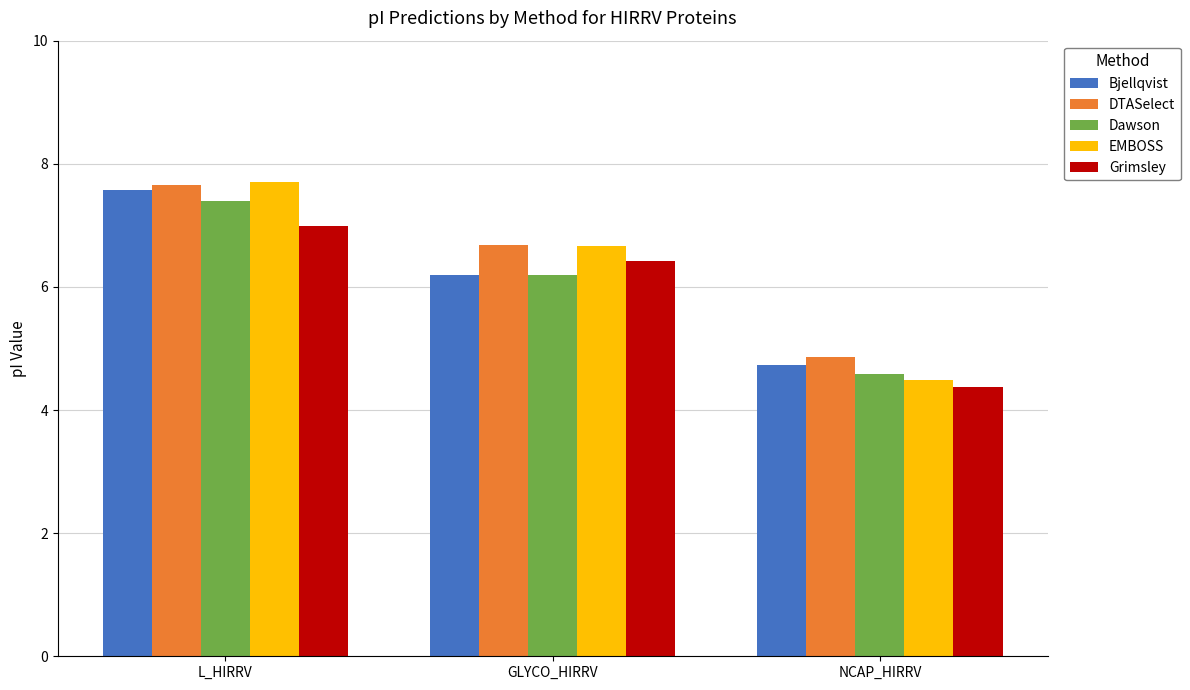

What is the difference between the maximum and minimum values in the EMBOSS series?

3.2